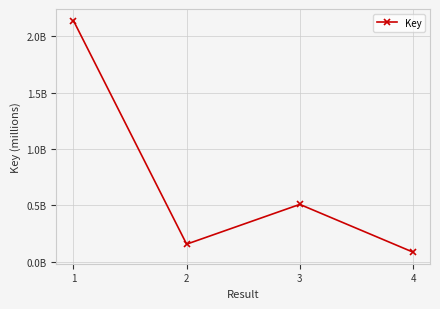

Does the chart have visible grid lines?

Yes